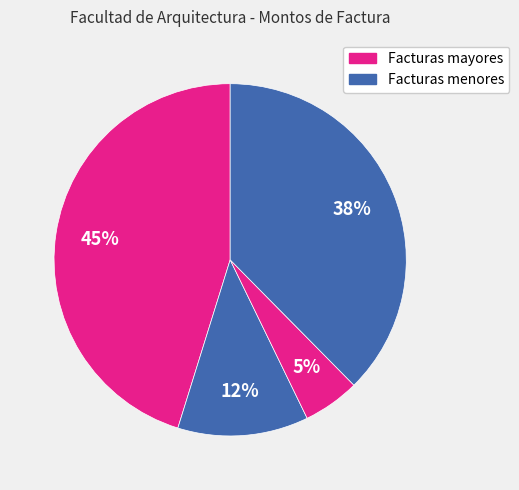

How many slices are in this pie chart?

4